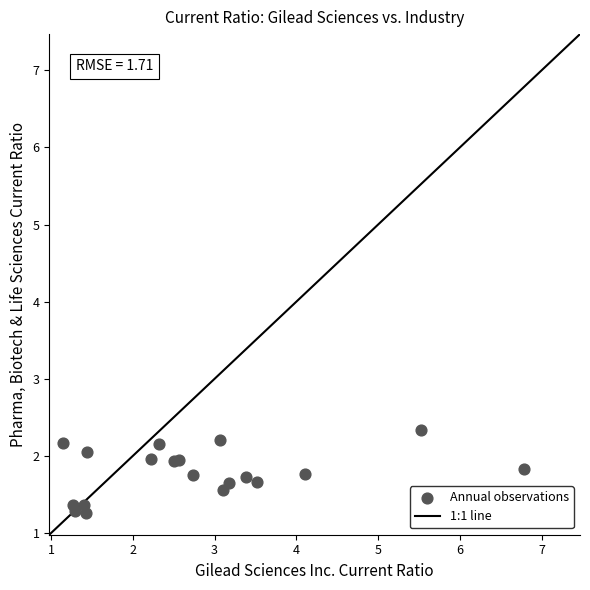

What is the range of X values (max minus min)?

5.6